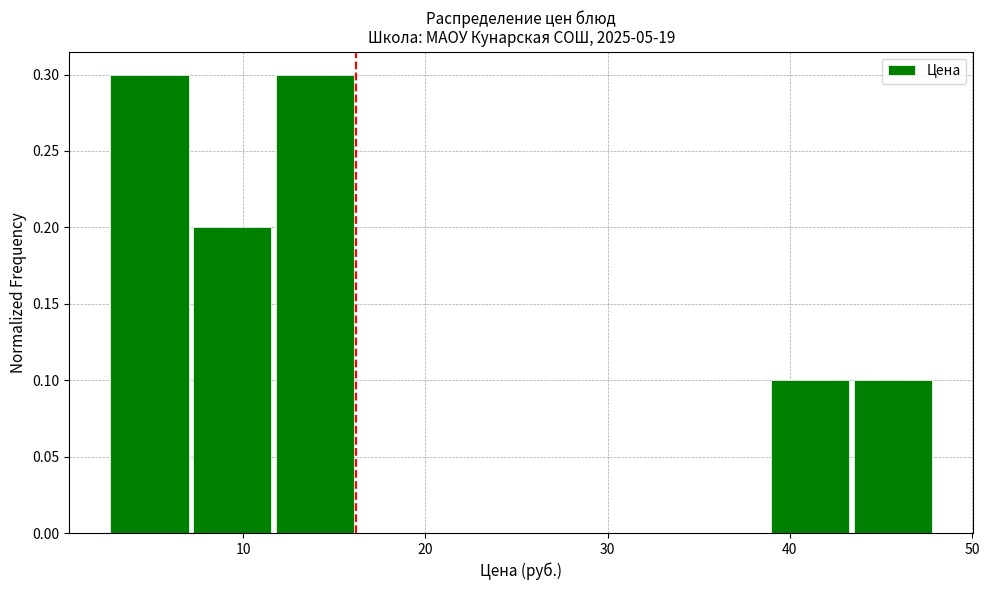

Reading left to right, transcribe this chart: for each bar, give the range it covers on the x-axis and its height. Neither the bar edges nor the heights are printed on the chart, so give them approximately, as read against the axes.

3 to 7: 0.3
7 to 12: 0.2
12 to 16: 0.3
16 to 21: 0
21 to 25: 0
25 to 30: 0
30 to 34: 0
34 to 39: 0
39 to 43: 0.1
43 to 48: 0.1